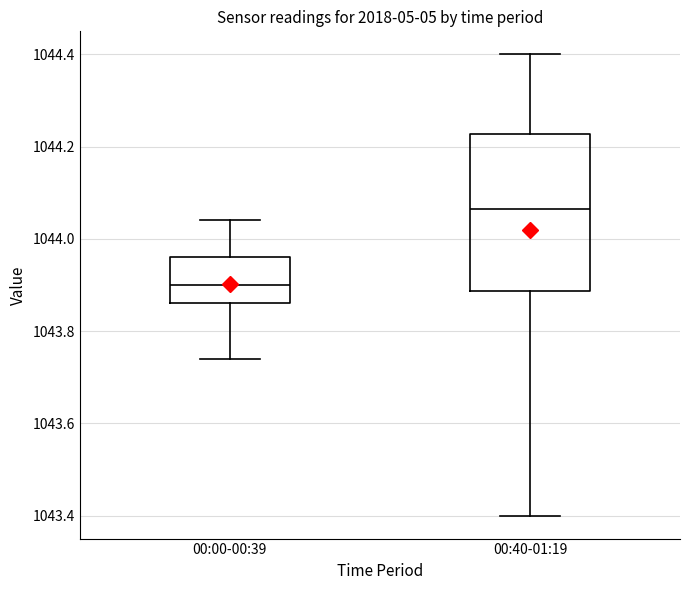

Reading left to right, read every box against the y-axis: the position of its median line, the range the box covers, and the ends of its whiskers. The values are not printed on the chart, so give them approximately, as read against the axis.

00:00-00:39: median 1043.90, box 1043.86 to 1043.96, whiskers 1043.74 to 1044.04
00:40-01:19: median 1044.06, box 1043.88 to 1044.22, whiskers 1043.40 to 1044.40